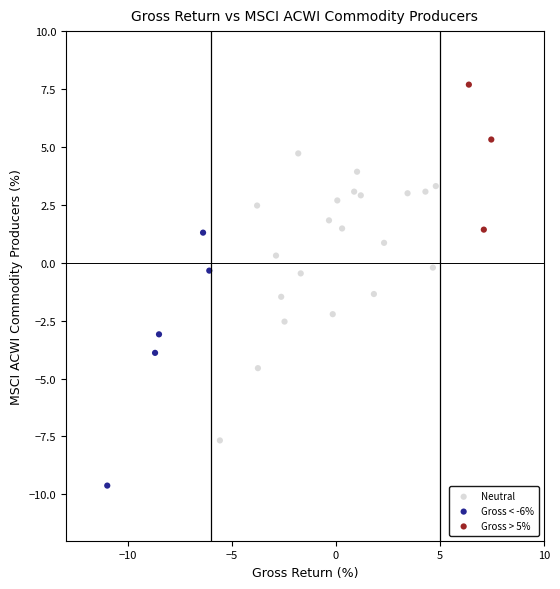

Which series reaches the minimum Y coordinate?

Gross < -6%